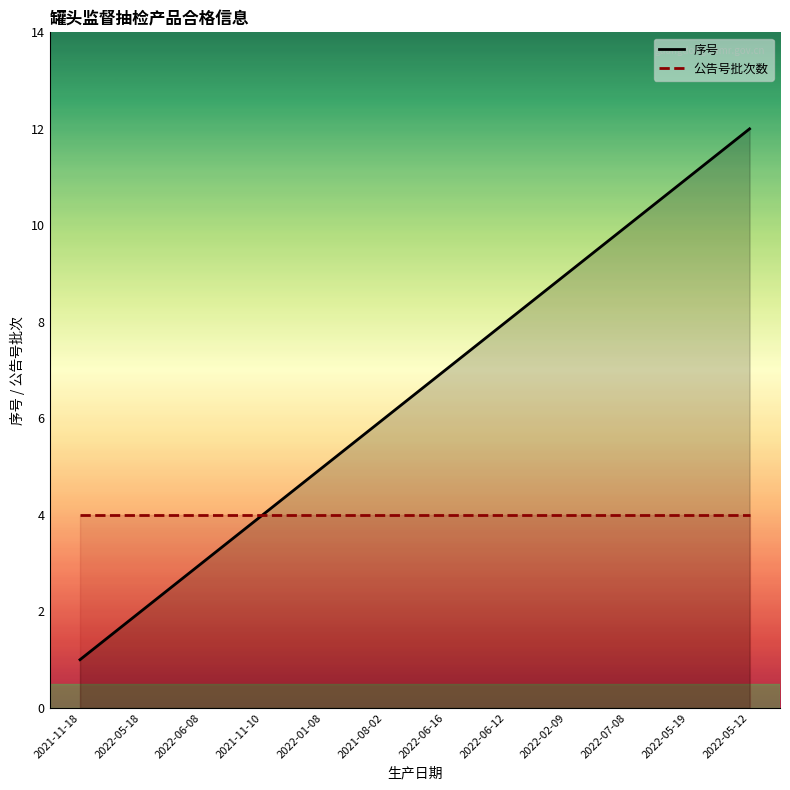

True or false: 公告号批次数 has a value of 4 at 2022-07-08.

True